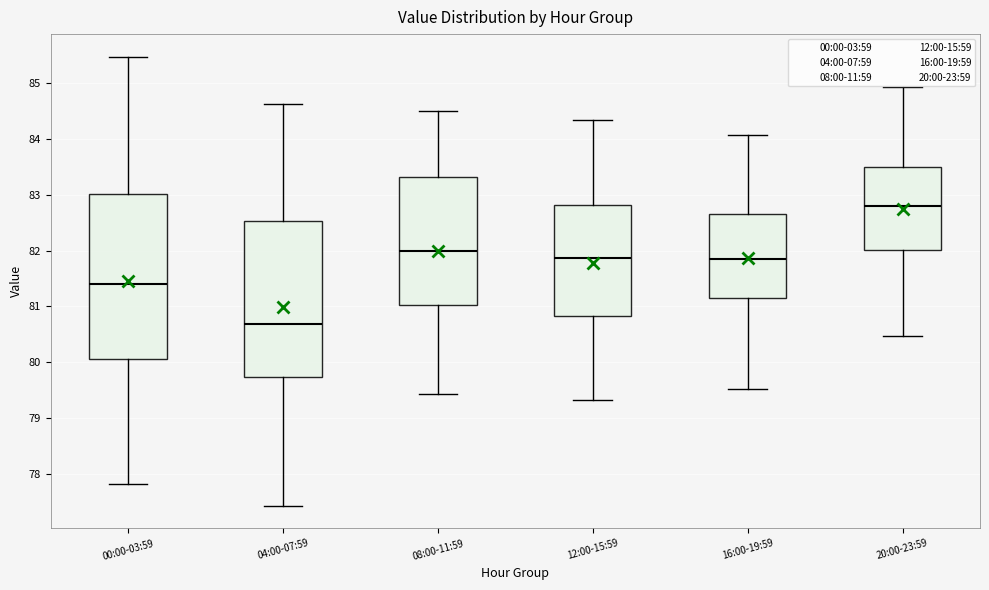

Reading left to right, read every box against the y-axis: the position of its median line, the range the box covers, and the ends of its whiskers. The values are not printed on the chart, so give them approximately, as read against the axis.

00:00-03:59: median 81.4, box 80.1 to 83.0, whiskers 77.8 to 85.5
04:00-07:59: median 80.7, box 79.7 to 82.5, whiskers 77.4 to 84.6
08:00-11:59: median 82.0, box 81.0 to 83.3, whiskers 79.4 to 84.5
12:00-15:59: median 81.9, box 80.8 to 82.8, whiskers 79.3 to 84.3
16:00-19:59: median 81.9, box 81.1 to 82.7, whiskers 79.5 to 84.1
20:00-23:59: median 82.8, box 82.0 to 83.5, whiskers 80.5 to 84.9